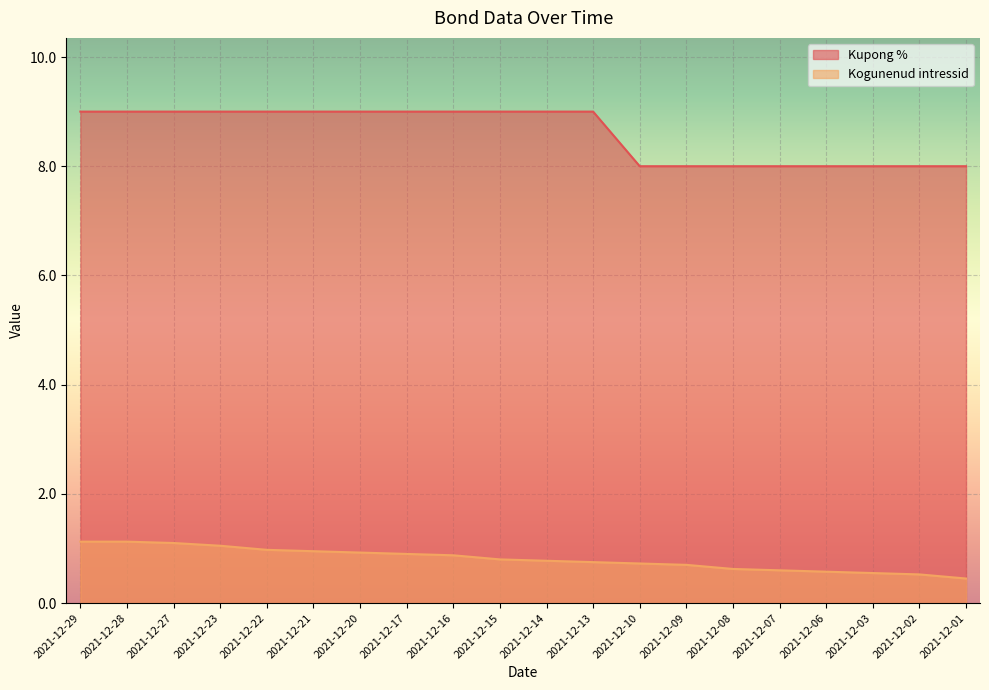

Between 2021-12-17 and 2021-12-10, which series saw the biggest shift?

Kupong %